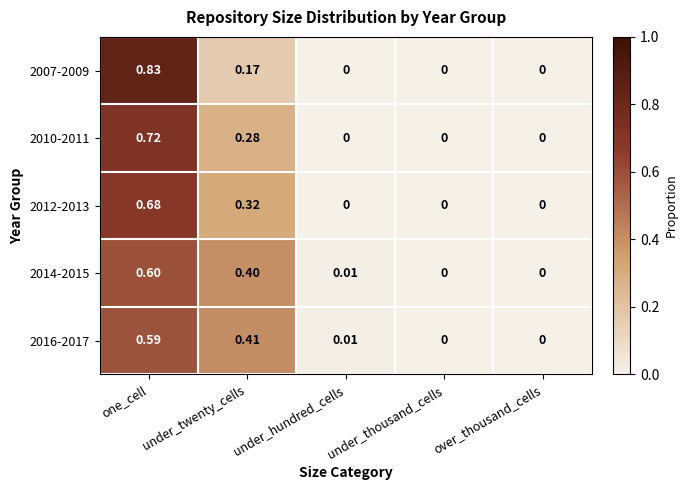

At which category is the sum across all series the highest?

one_cell